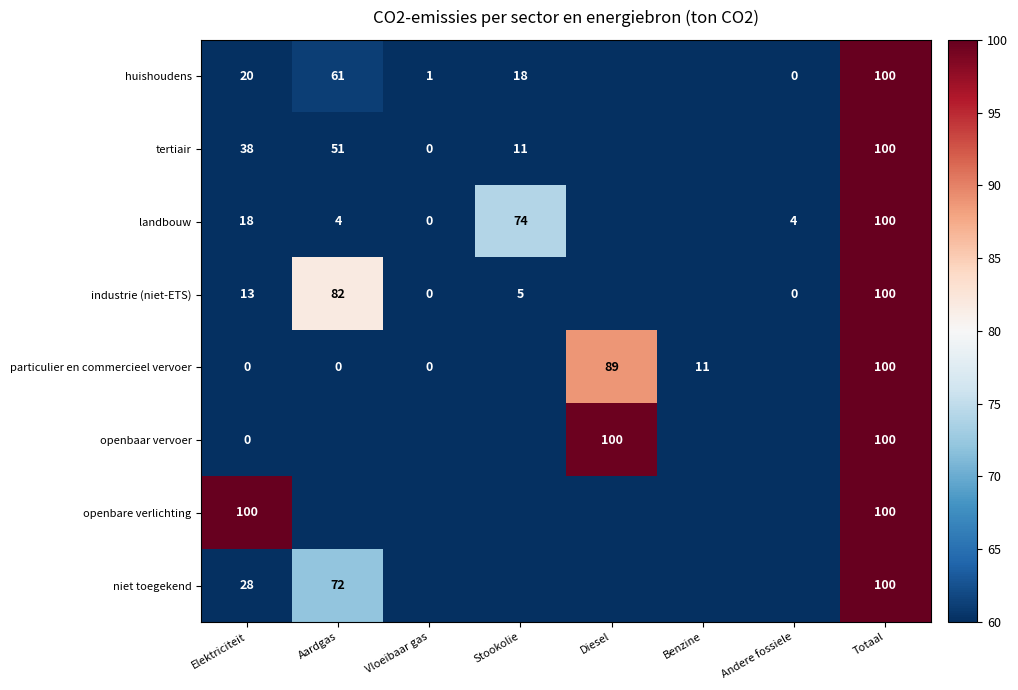

Is it true that openbare verlichting equals 31 at Elektriciteit?

False